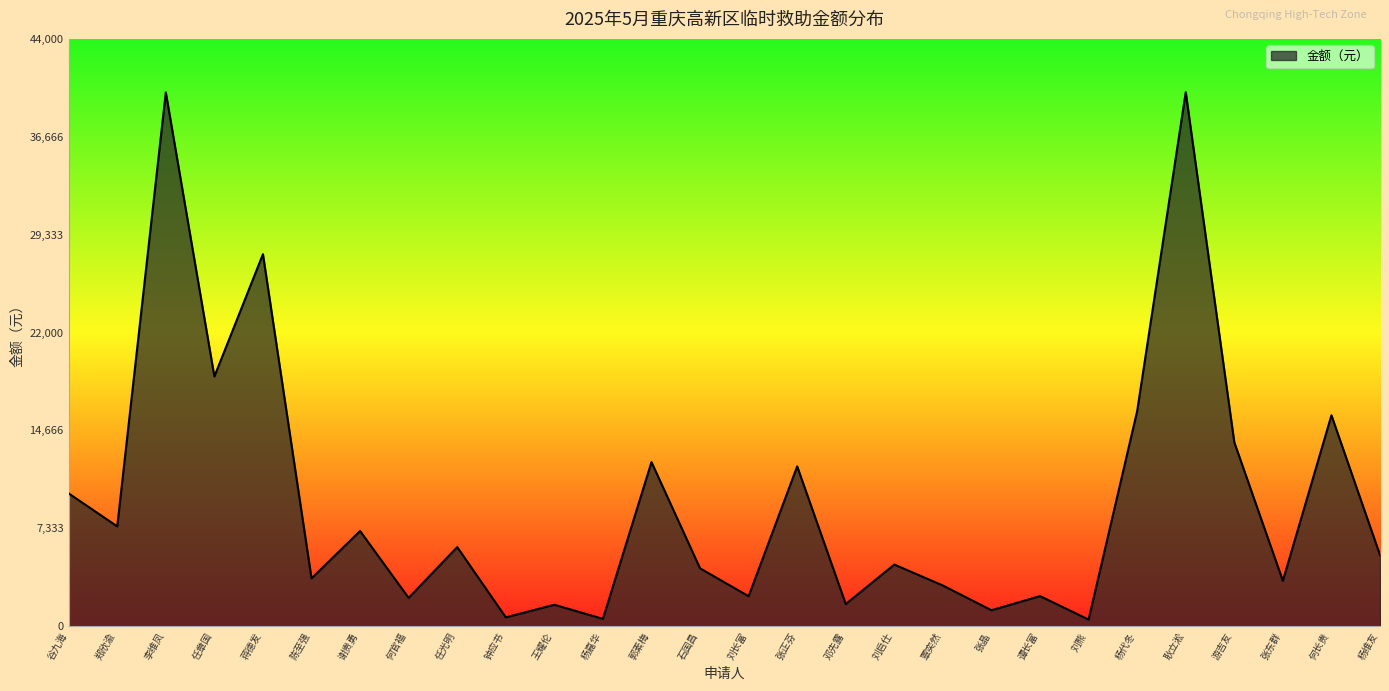

Which has a higher value, 郑欣渝 or 陈至强?

郑欣渝